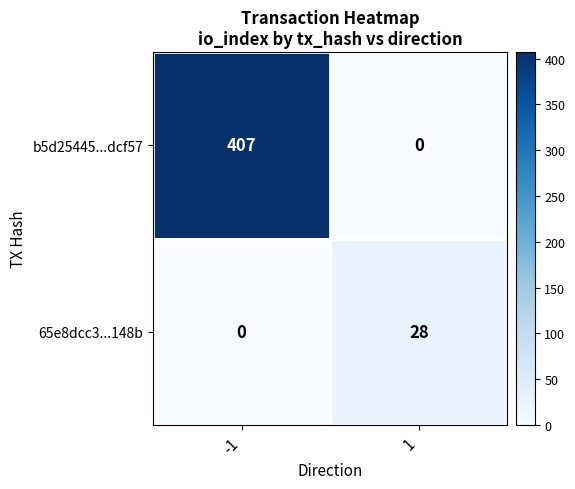

Rank the series by their average value, from lowest to highest.

65e8dcc3...148b, b5d25445...dcf57